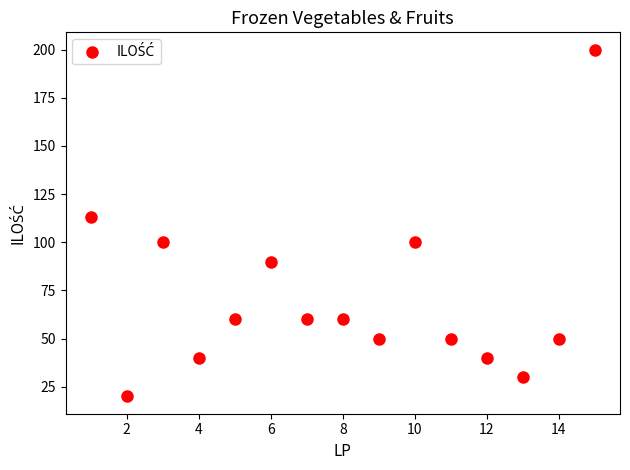

What is the range of X values (max minus min)?

14